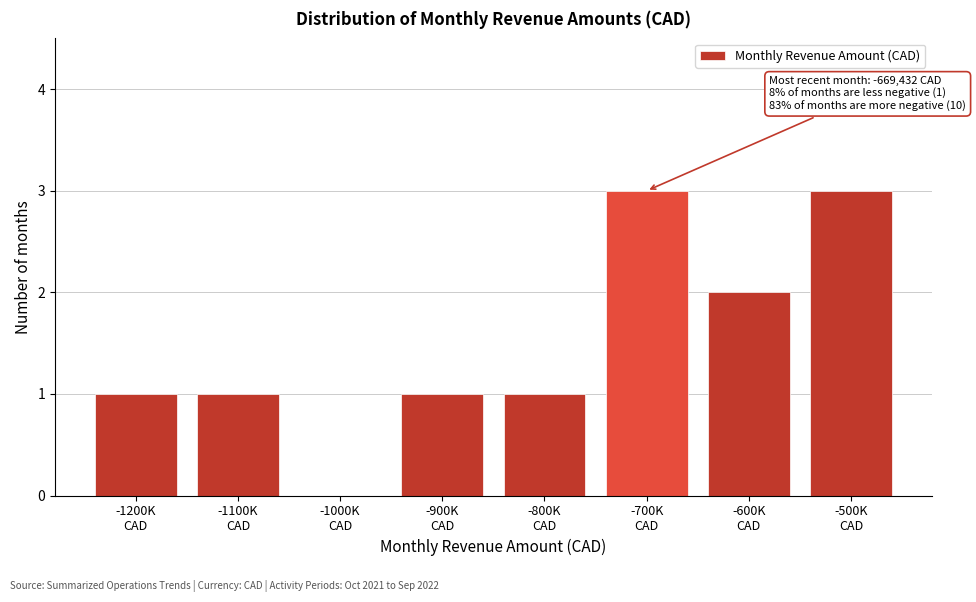

What is the sum of all values?

12